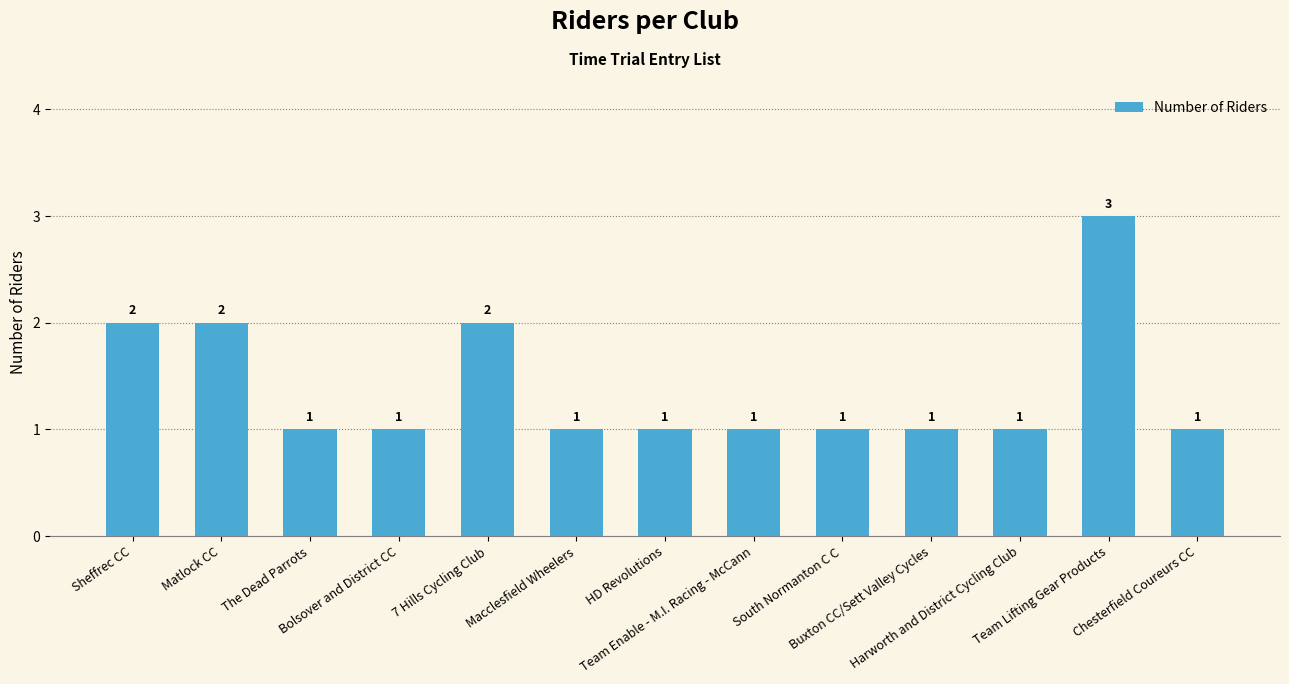

What is the greatest value displayed?

3